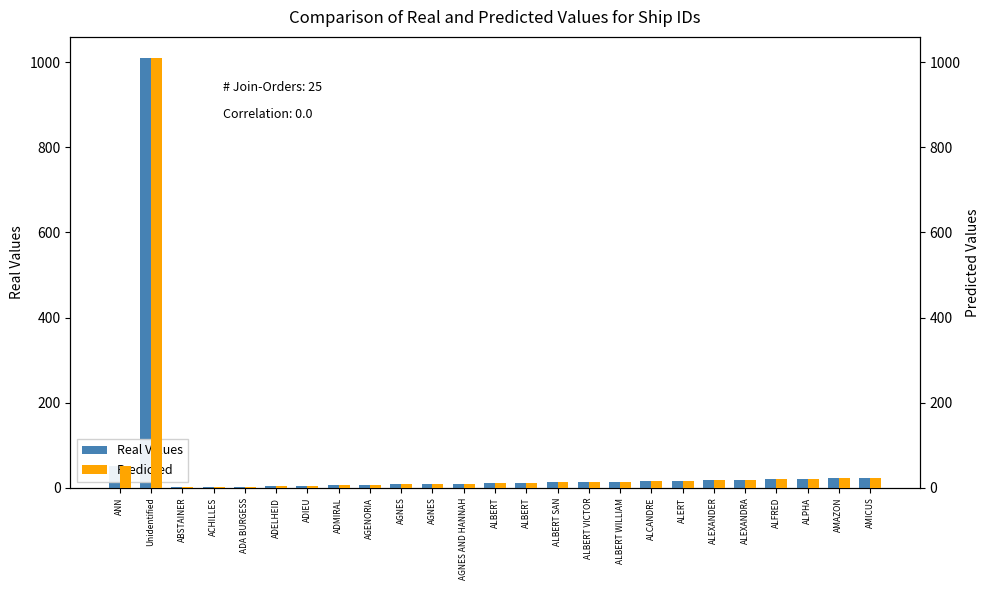

Are the bars horizontal?

No